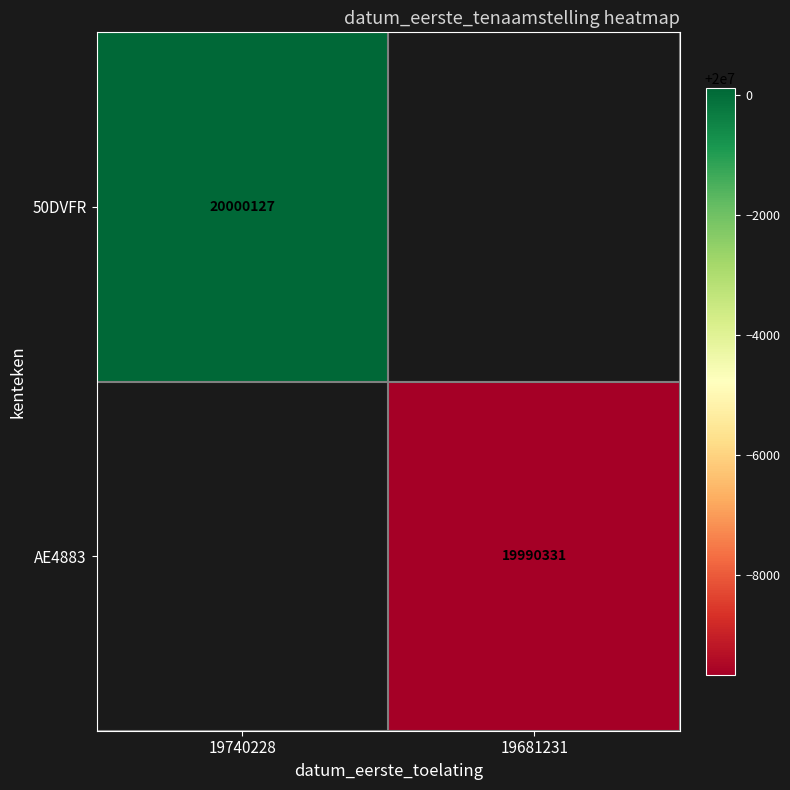

True or false: 50DVFR has a value of 13147893.0 at 19740228.

False